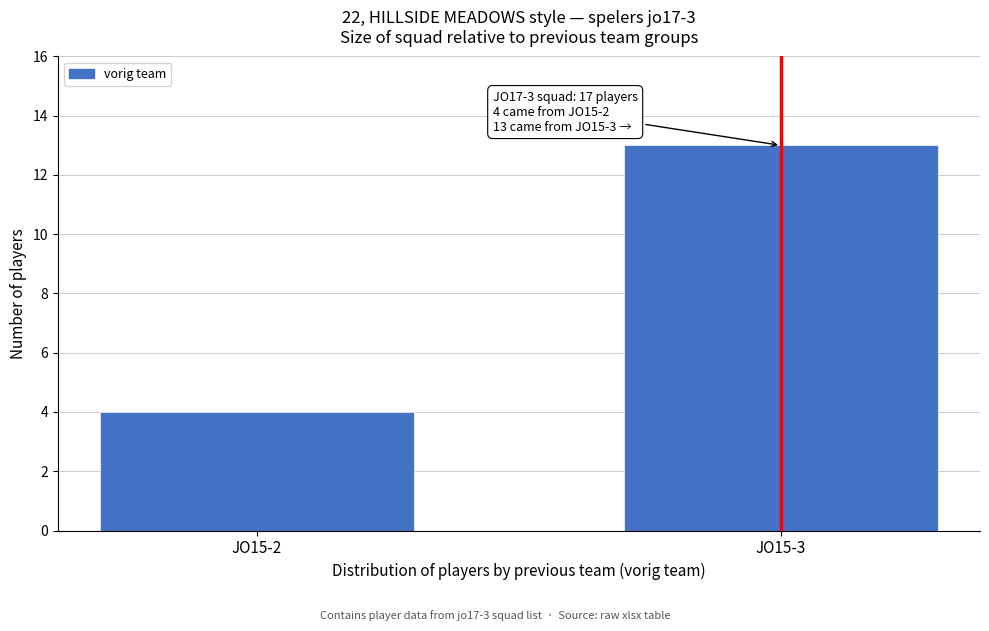

Reading right to left, extract all data points from this chart.

13	4